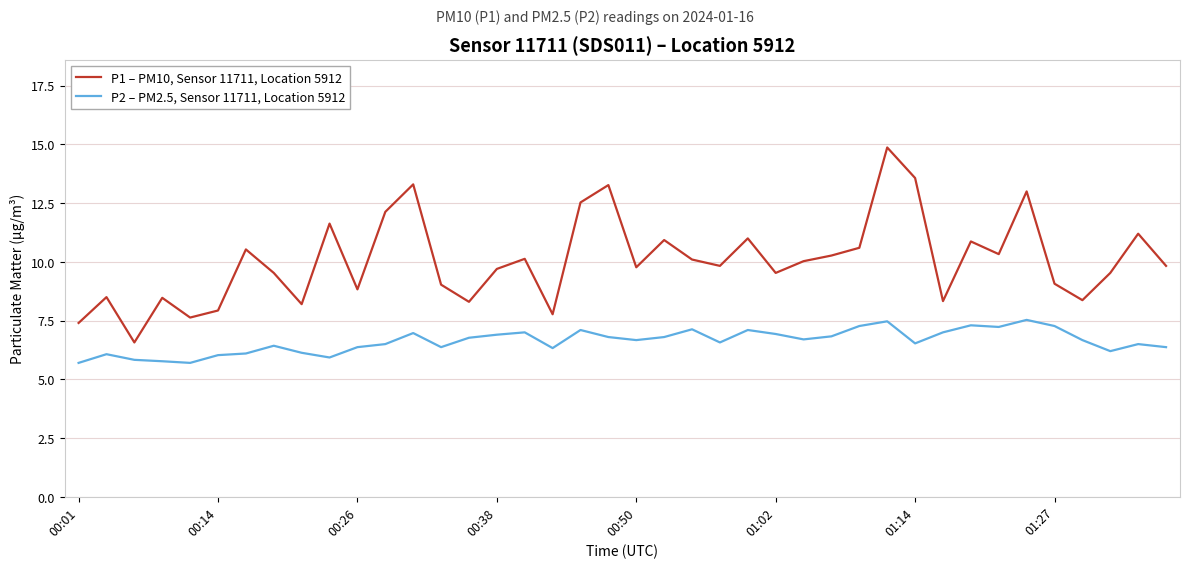

Which series has the largest total across all categories?

P1 – PM10, Sensor 11711, Location 5912